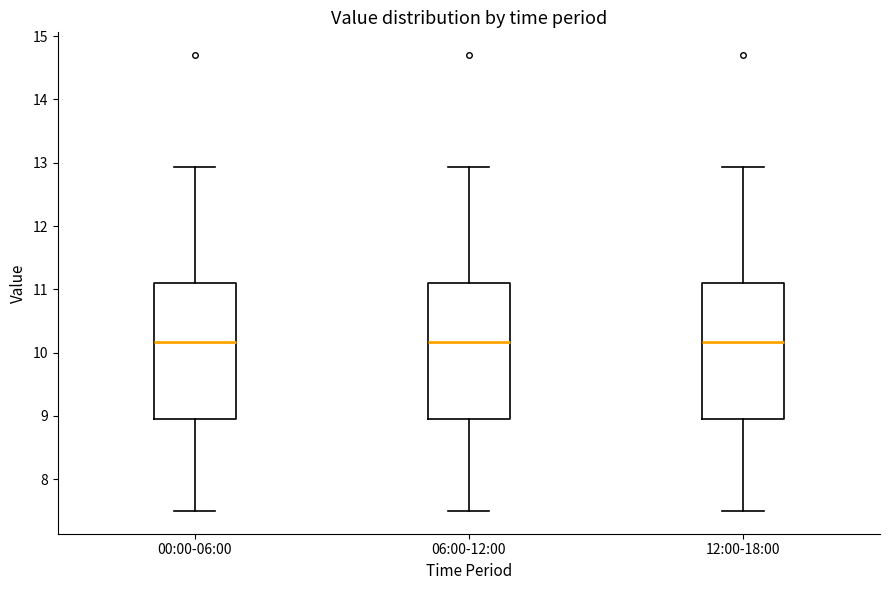

Reading left to right, read every box against the y-axis: the position of its median line, the range the box covers, and the ends of its whiskers. The values are not printed on the chart, so give them approximately, as read against the axis.

00:00-06:00: median 10.2, box 9.0 to 11.1, whiskers 7.5 to 12.9
06:00-12:00: median 10.2, box 9.0 to 11.1, whiskers 7.5 to 12.9
12:00-18:00: median 10.2, box 9.0 to 11.1, whiskers 7.5 to 12.9